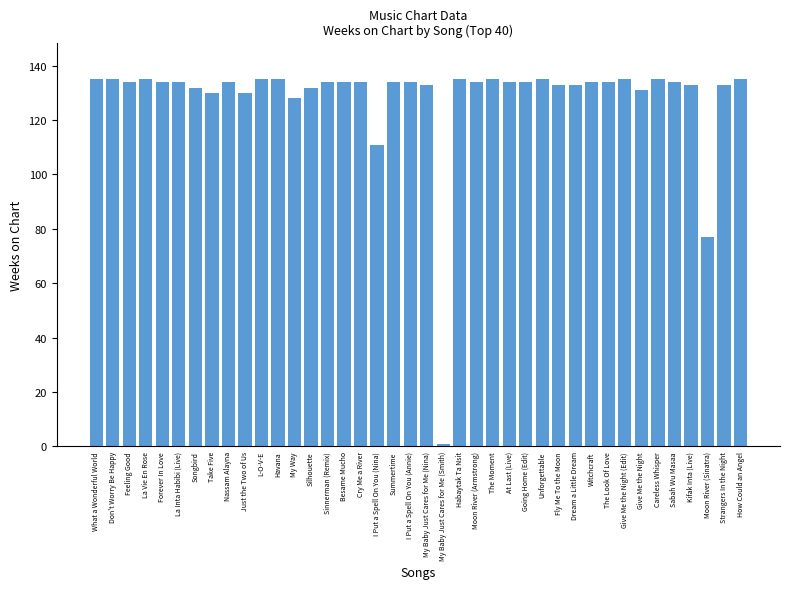

What is the maximum value shown in the chart?

135